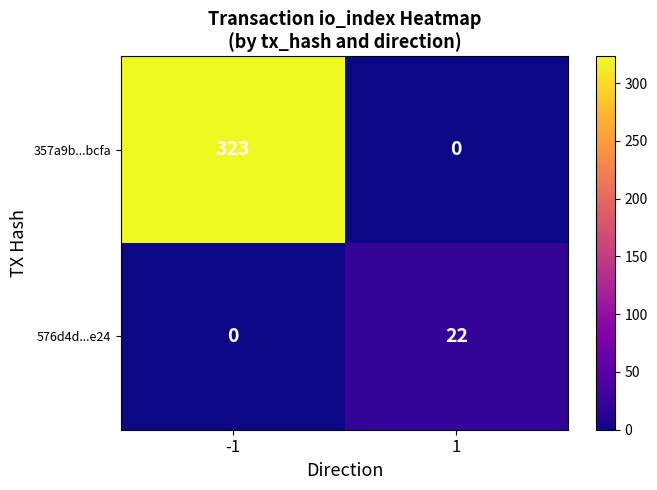

List the series in order of their peak value, lowest first.

576d4d...e24, 357a9b...bcfa